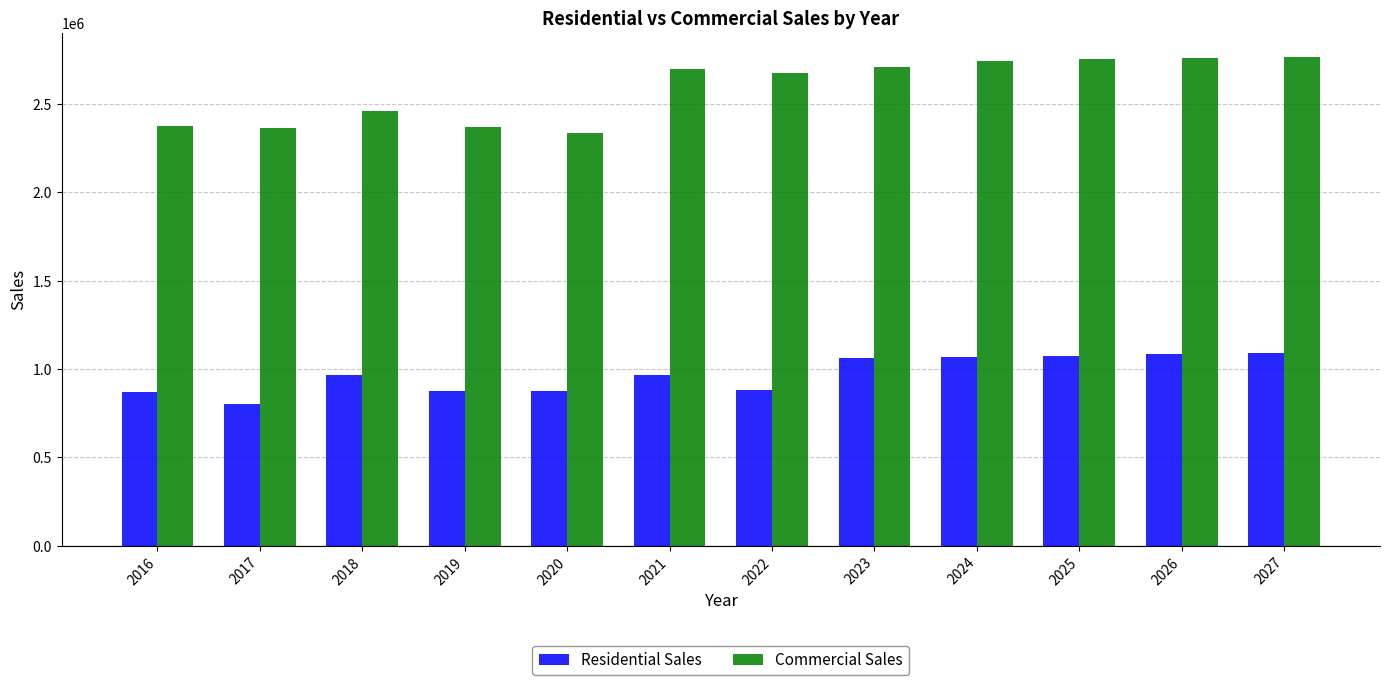

What are all the series names shown in the legend?

Residential Sales, Commercial Sales